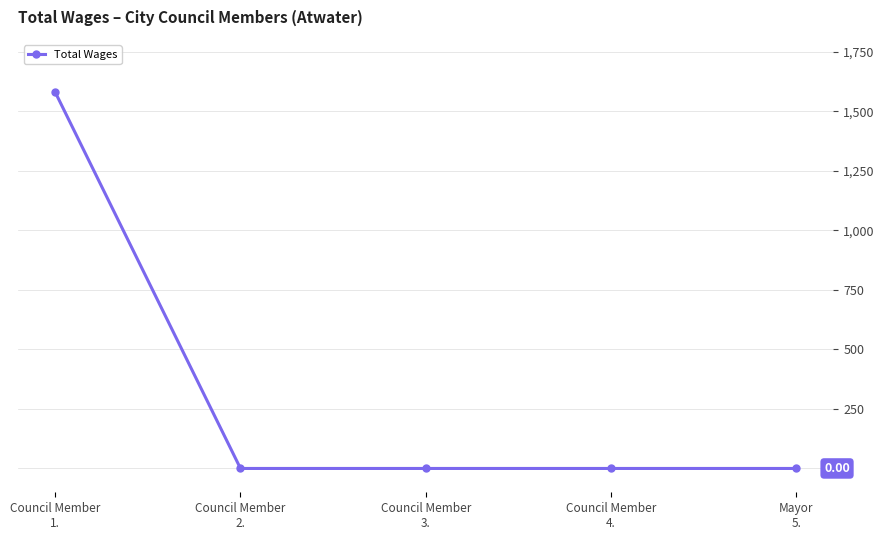

What is the sum of all values?

1580